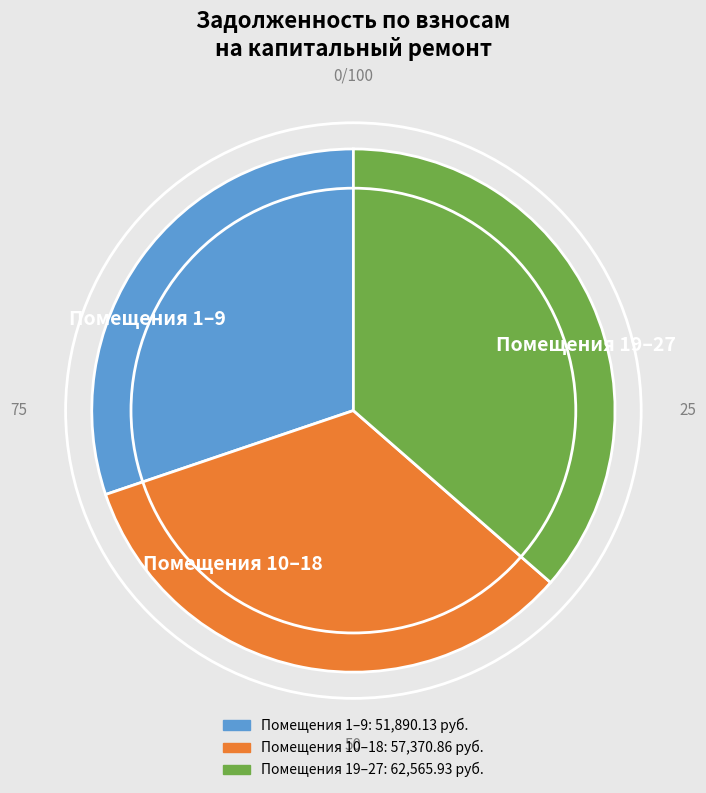

Does any single category account for the majority?

No